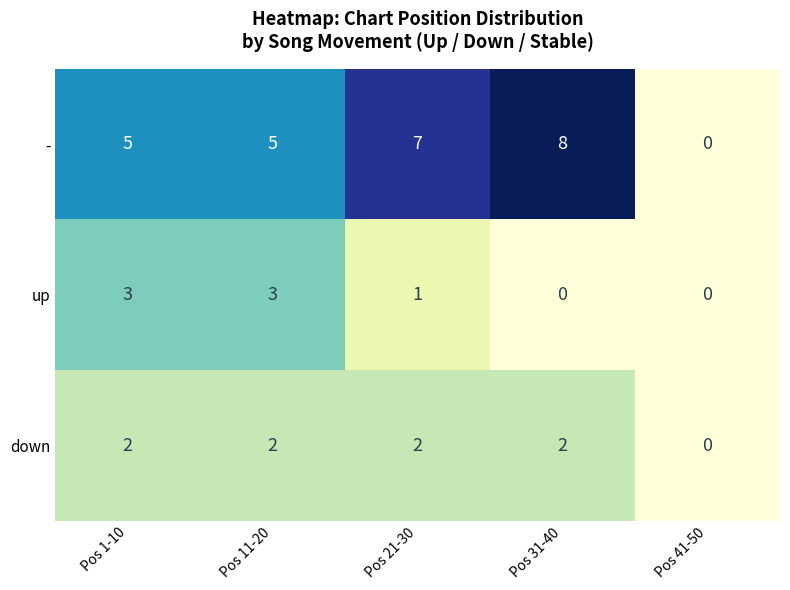

Which series has the widest spread of values?

-